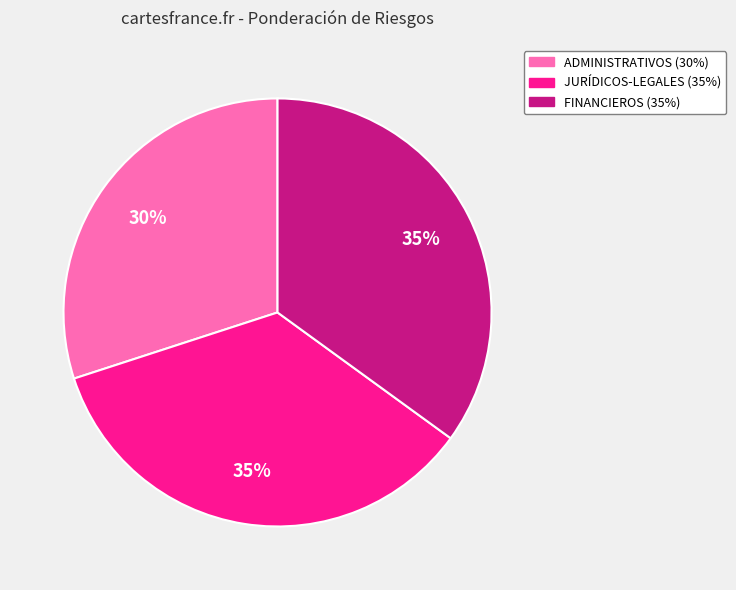

To the nearest percent, what is the average slice percentage?

33%